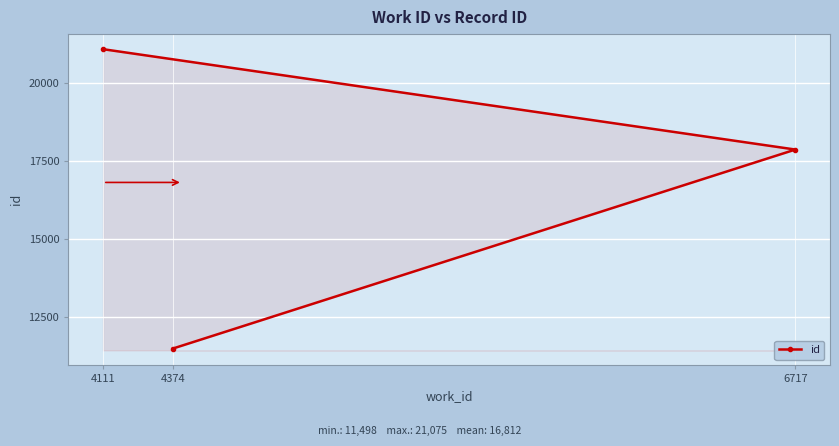

Reading left to right, what are all the values shown in this chart?

4111=21075	4374=11498	6717=17864